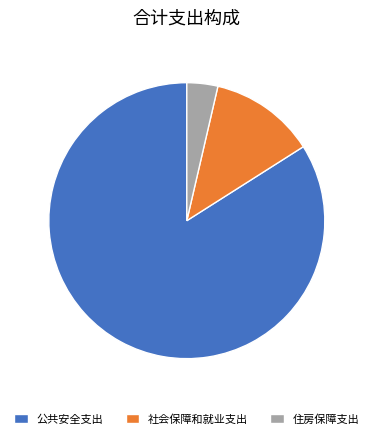

Combined, do 公共安全支出 and 社会保障和就业支出 account for over 50%?

Yes